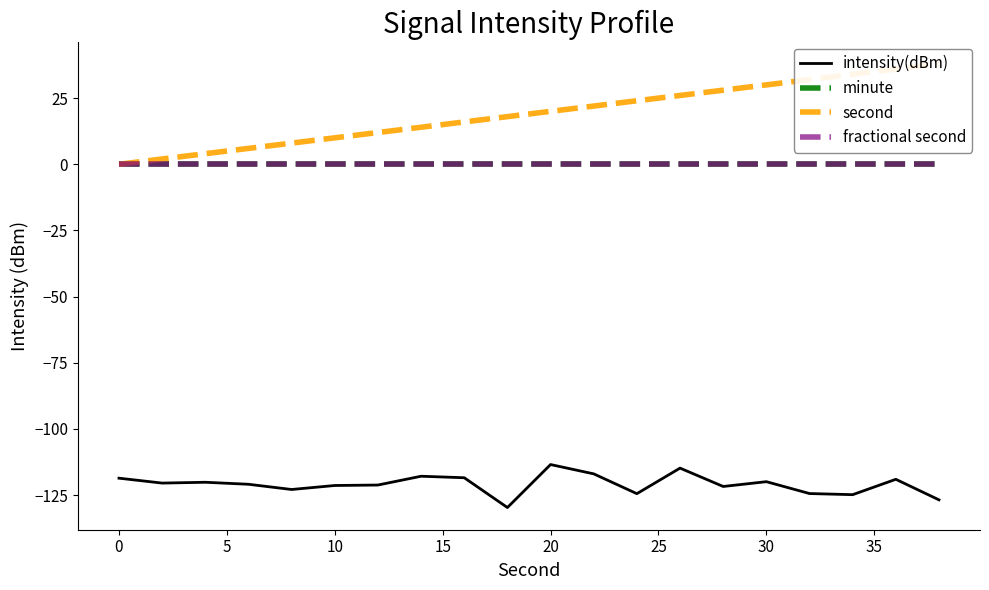

What is the maximum value shown in the chart?

38.0